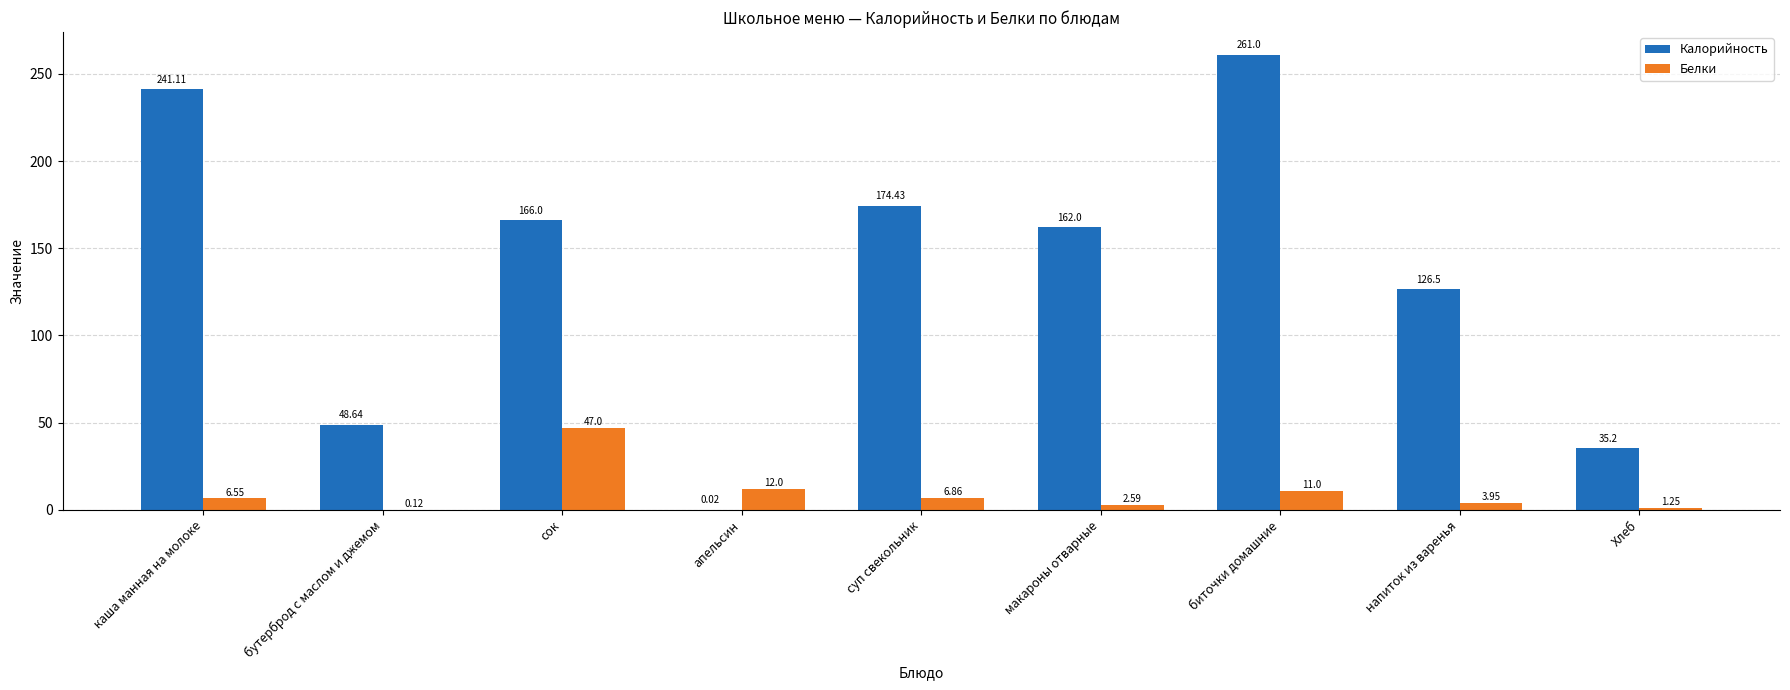

What is the sum of all Калорийность values?

1214.9